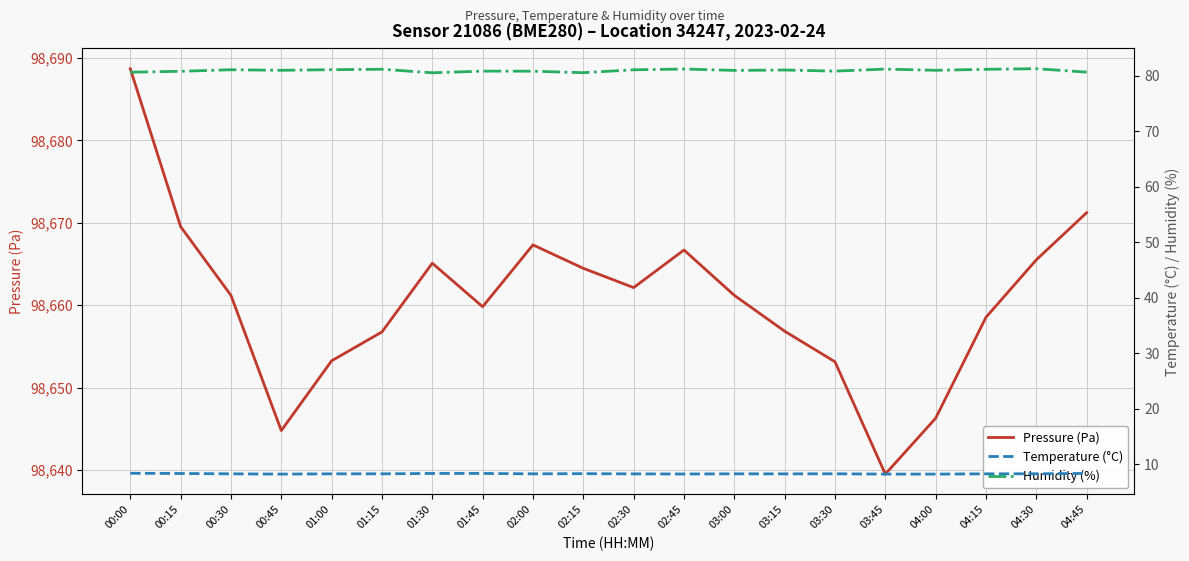

What value does the Humidity (%) series have at 03:45?

81.2